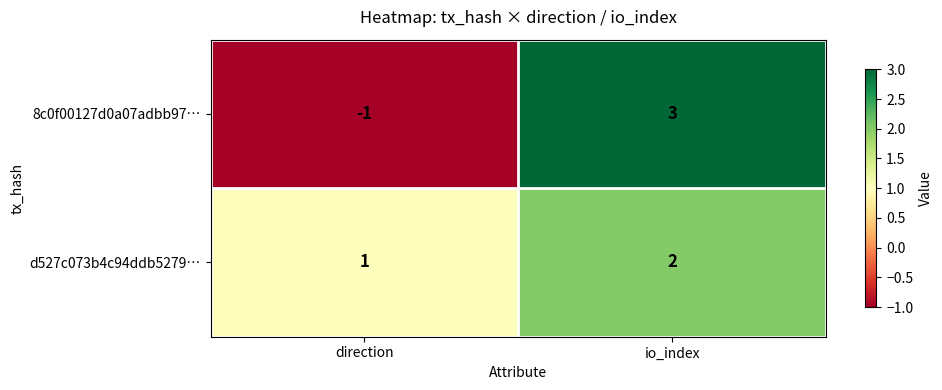

What is the sum of all d527c073b4c94ddb5279… values?

3